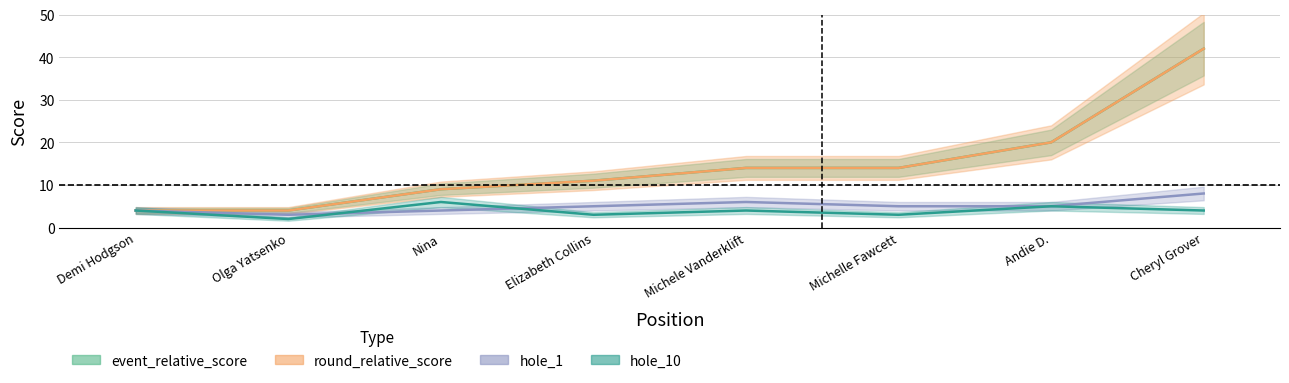

What is the average value of the hole_10 series?

4